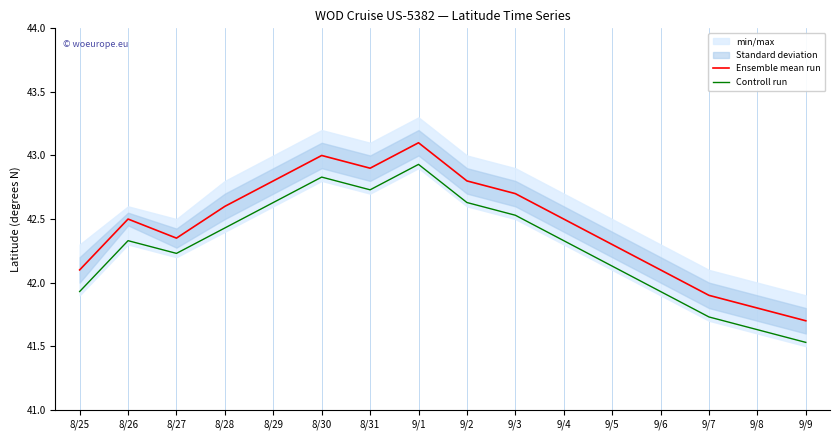

Reading right to left, extract all data points from this chart.

Ensemble mean run: 9/9=41.7	9/8=41.8	9/7=41.9	9/6=42.1	9/5=42.3	9/4=42.5	9/3=42.7	9/2=42.8	9/1=43.1	8/31=42.9	8/30=43.0	8/29=42.8	8/28=42.6	8/27=42.4	8/26=42.5	8/25=42.1
Controll run: 9/9=41.5	9/8=41.6	9/7=41.7	9/6=41.9	9/5=42.1	9/4=42.3	9/3=42.5	9/2=42.6	9/1=42.9	8/31=42.7	8/30=42.8	8/29=42.6	8/28=42.4	8/27=42.2	8/26=42.3	8/25=41.9